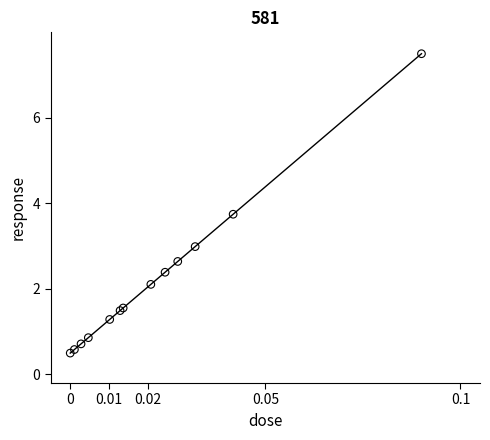

What Y value in the scatter plot is closest to 4?

3.7